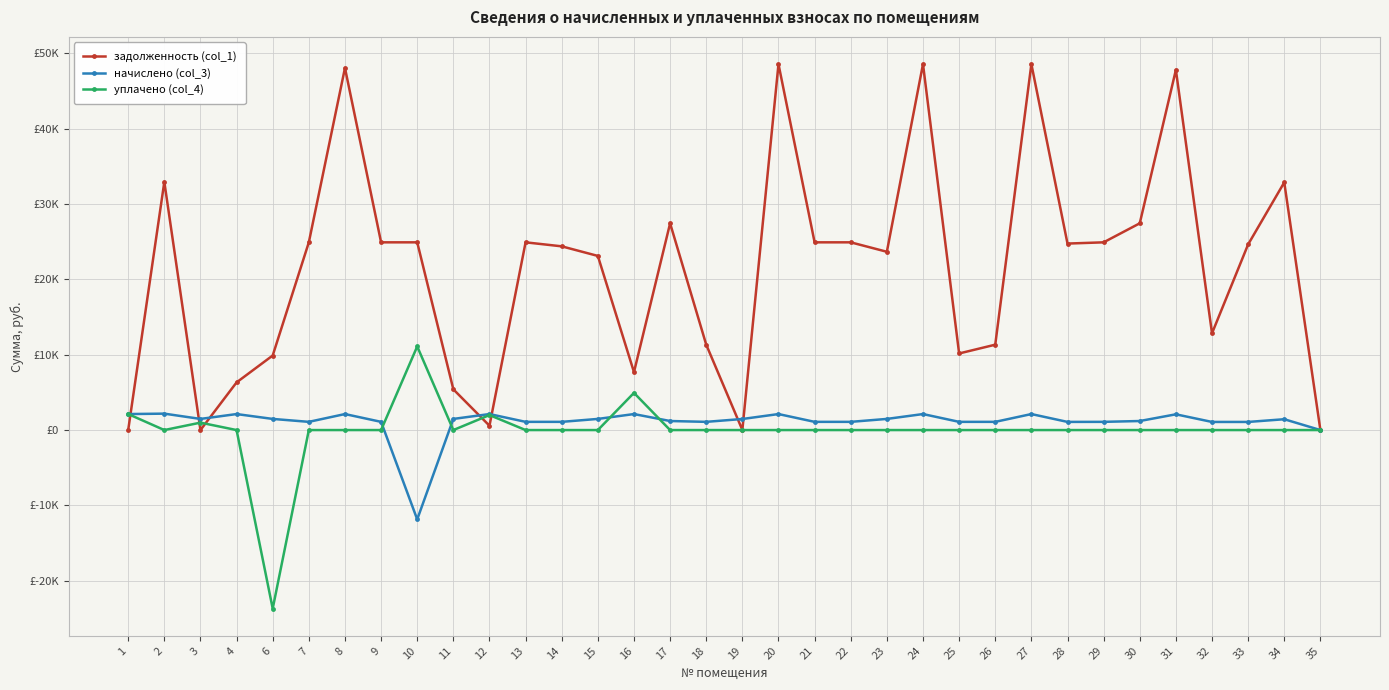

Is it true that начислено (col_3) equals 627.6 at 3?

False